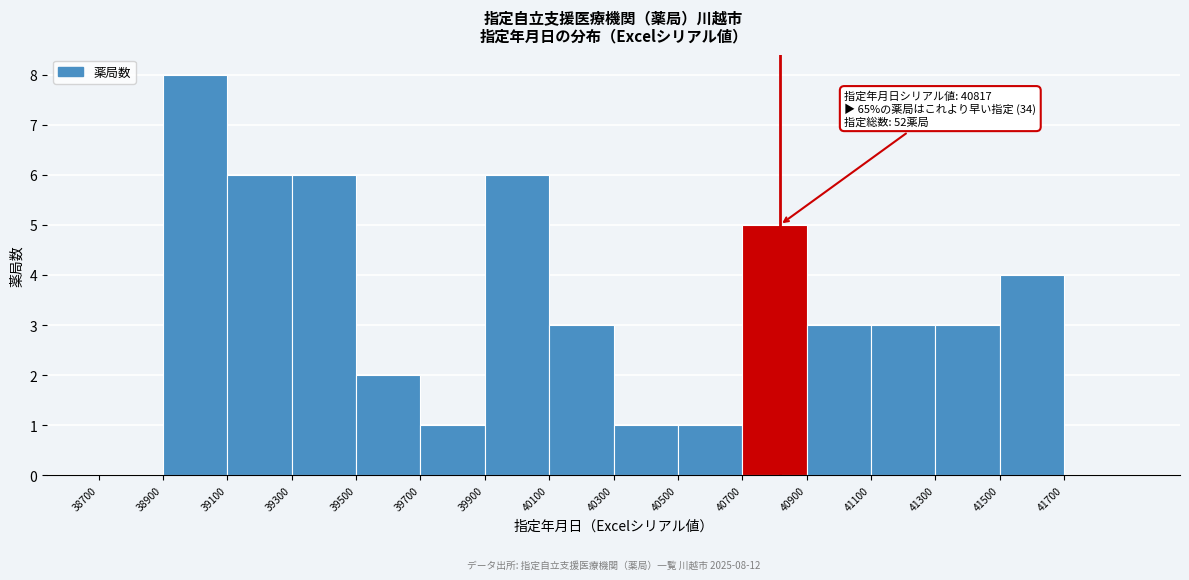

Which range on the x-axis has the tallest bar?

38900 to 39100